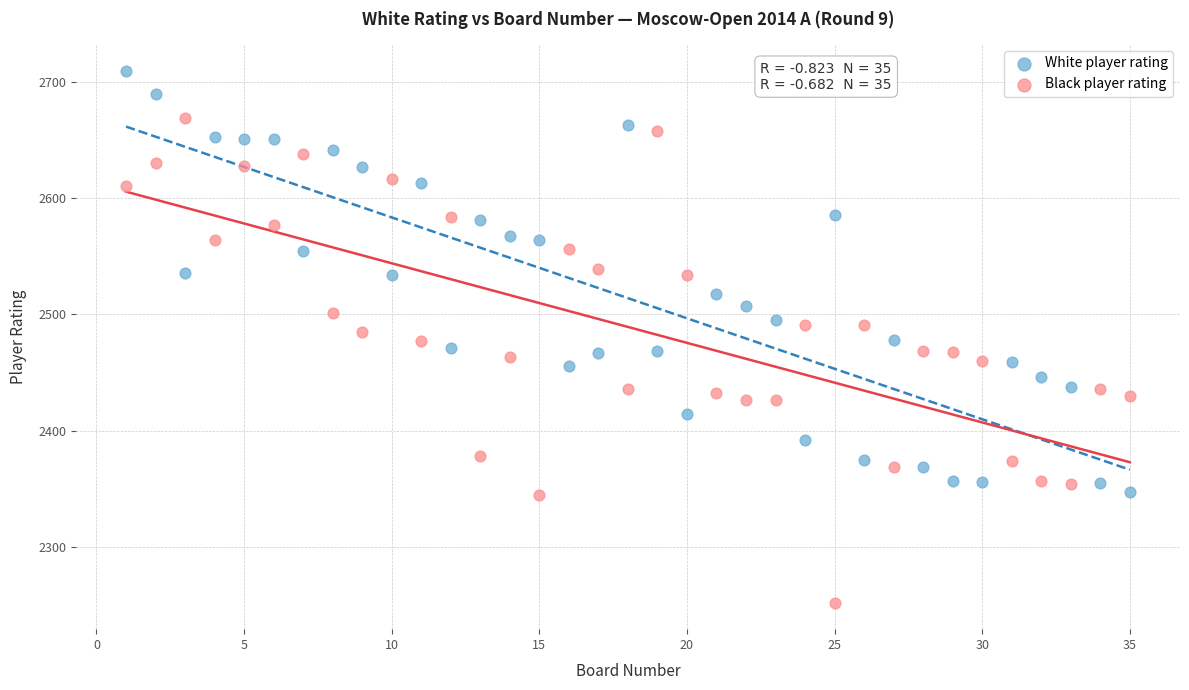

Which series reaches the minimum Y coordinate?

Black player rating